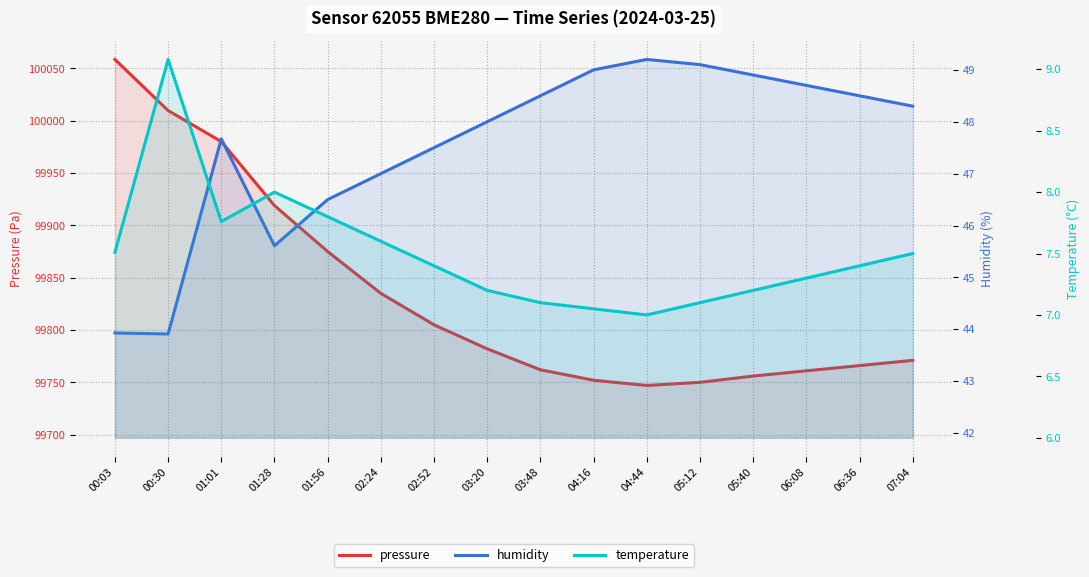

What is the difference between the temperature values at 02:24 and 01:01?

0.2